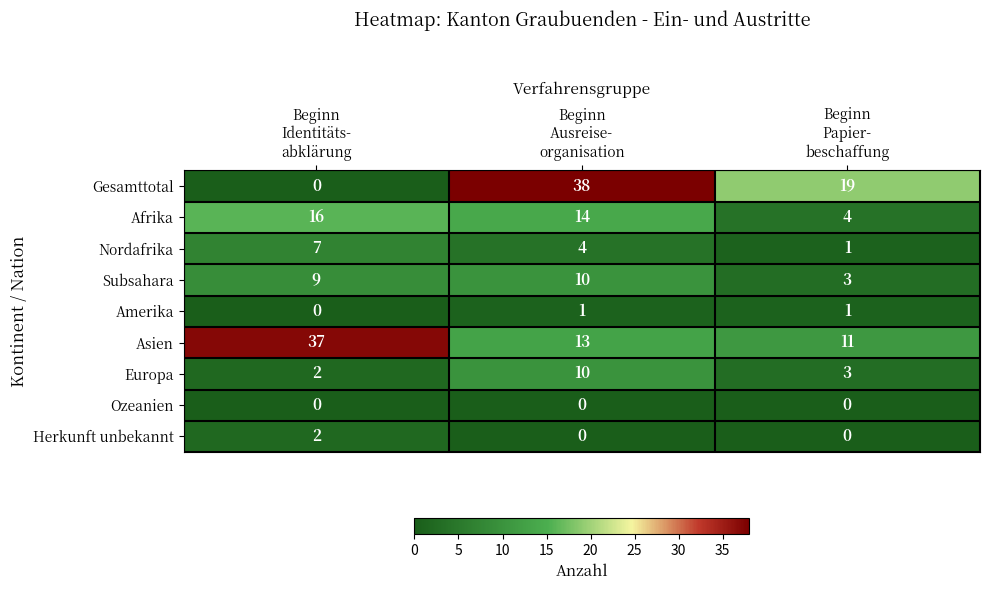

Which series has the widest spread of values?

Gesamttotal